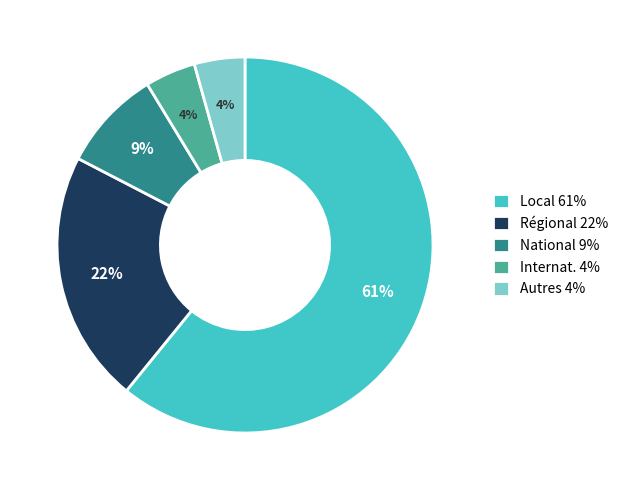

Which has a higher value, Autres 4% or National 9%?

National 9%